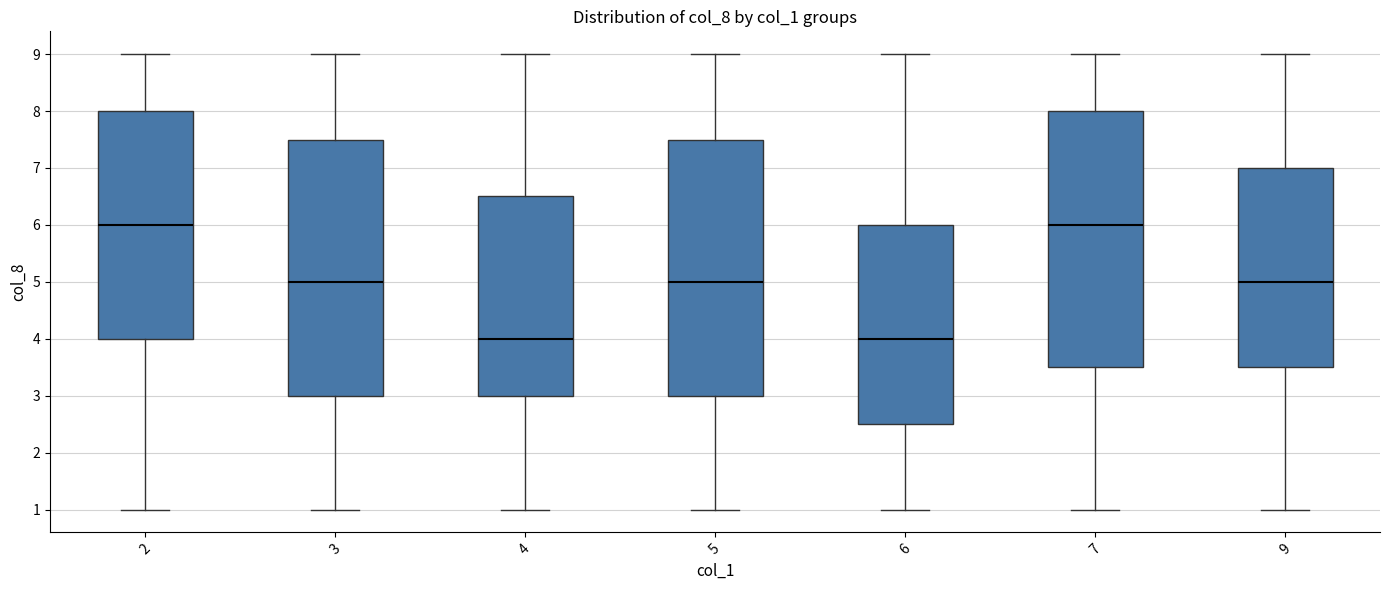

Reading left to right, transcribe this box plot: for each box, give where its median line is, the range the box spans, and where its two whiskers end, as read against the y-axis. The values are not printed on the chart, so give them approximately, as read against the axis.

2: median 6.0, box 4.0 to 8.0, whiskers 1.0 to 9.0
3: median 5.0, box 3.0 to 7.5, whiskers 1.0 to 9.0
4: median 4.0, box 3.0 to 6.5, whiskers 1.0 to 9.0
5: median 5.0, box 3.0 to 7.5, whiskers 1.0 to 9.0
6: median 4.0, box 2.5 to 6.0, whiskers 1.0 to 9.0
7: median 6.0, box 3.5 to 8.0, whiskers 1.0 to 9.0
9: median 5.0, box 3.5 to 7.0, whiskers 1.0 to 9.0